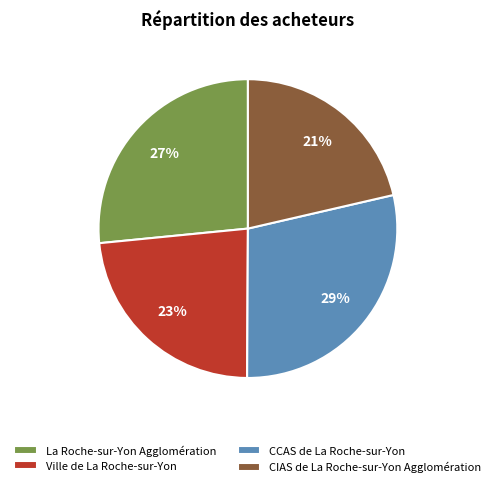

To the nearest percent, what is the combined percentage of Ville de La Roche-sur-Yon and CCAS de La Roche-sur-Yon?

52%